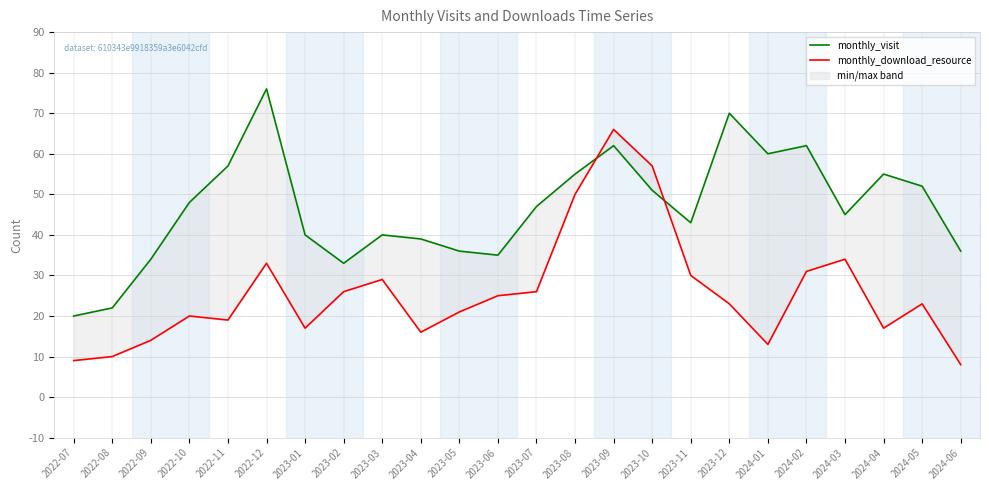

What position from the right is 2023-10?

9